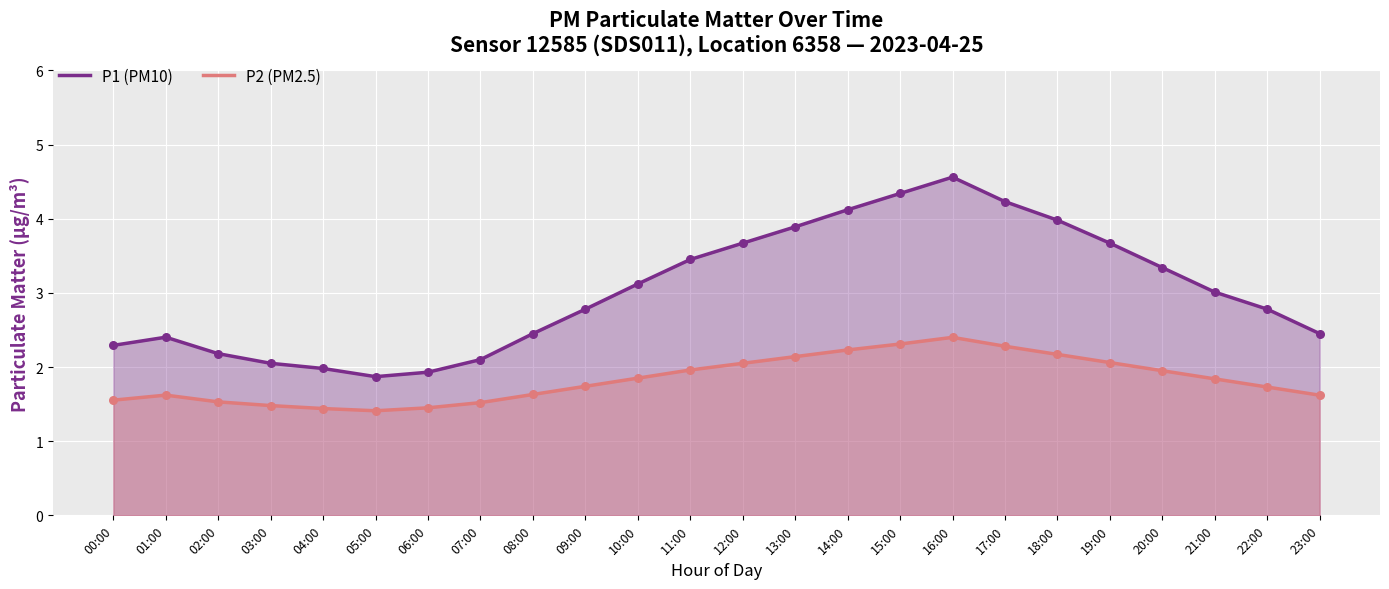

Which series reaches the minimum Y coordinate?

P2 (PM2.5)